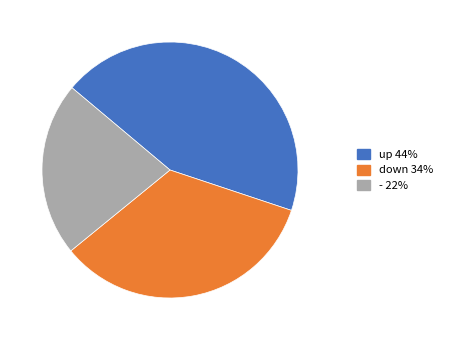

Rank the categories by value from highest to lowest.

up, down, -